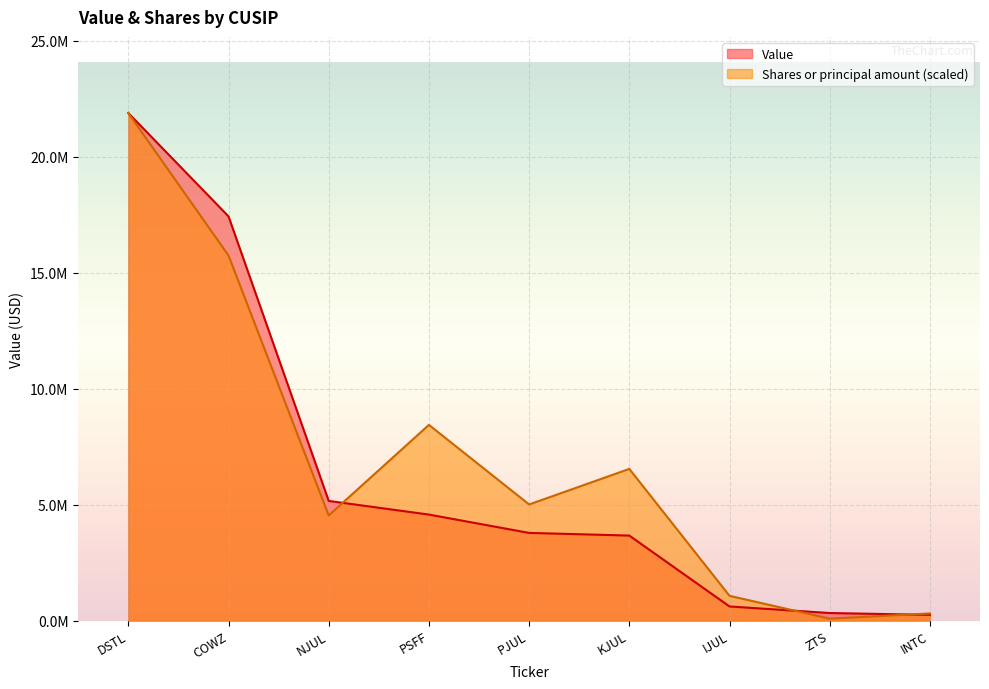

Does the chart display data point markers on the line(s)?

No